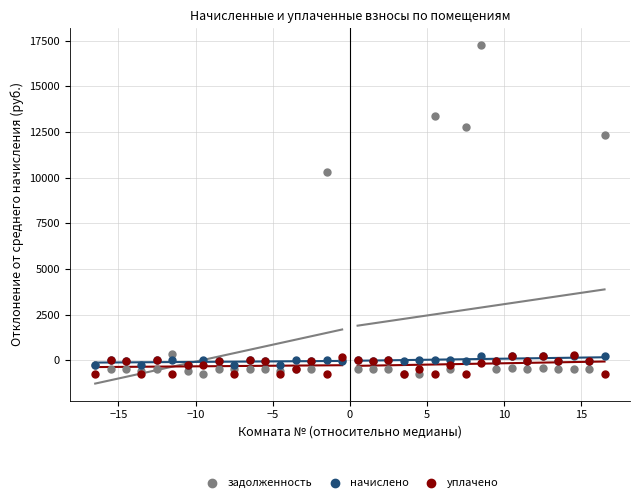

Across all series, what Y value is closest to 8254?

10293.1